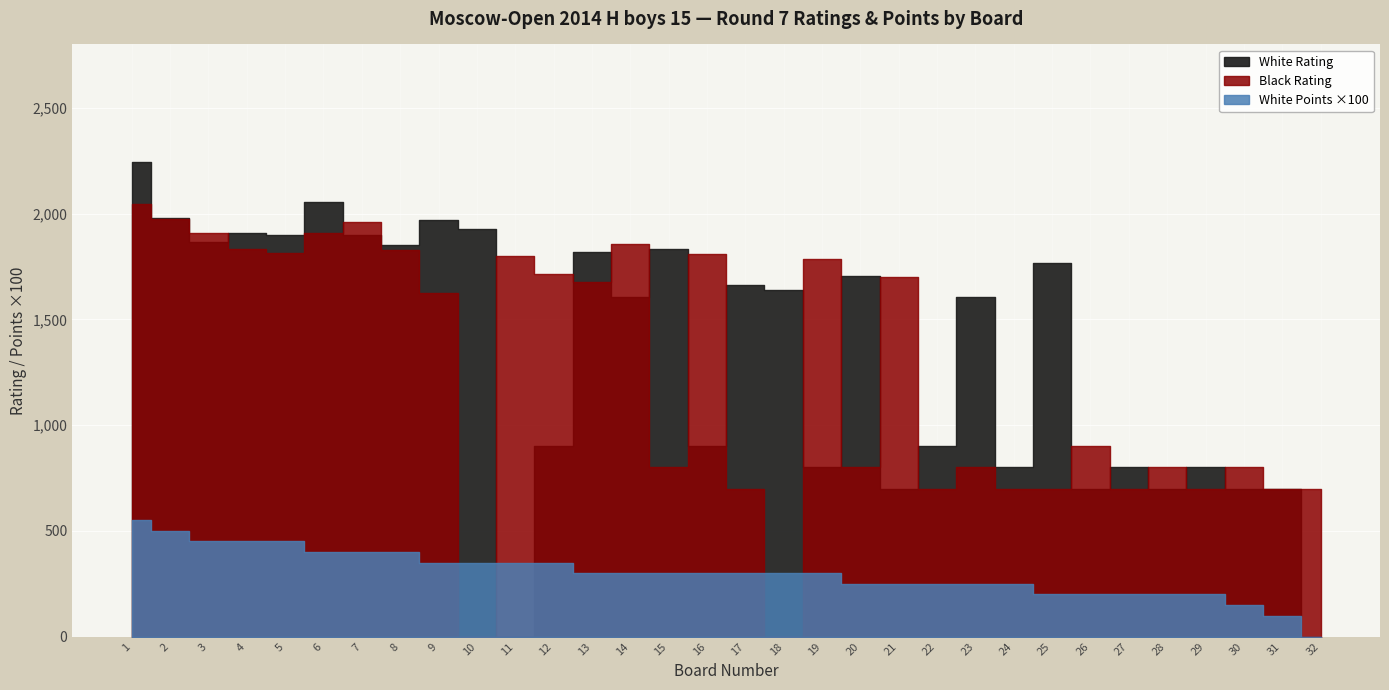

After their last crossing, which series has the higher values: White Rating or White Points?

White Rating